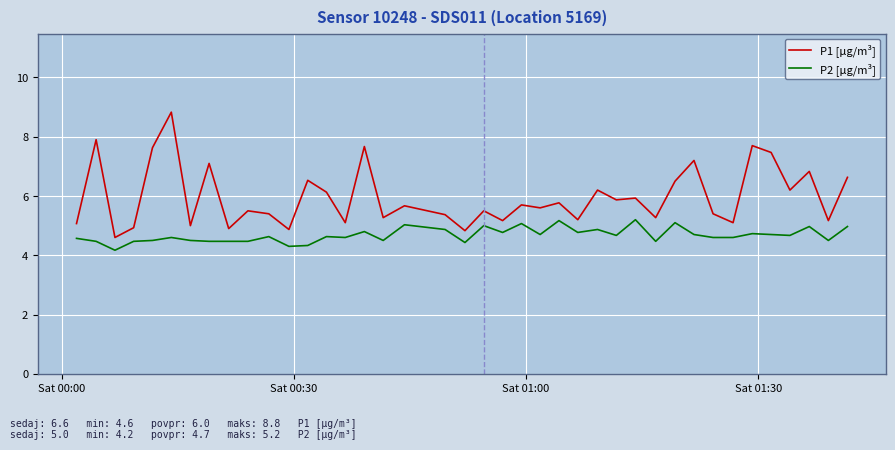

Which series has the widest spread of values?

P1 [µg/m³]